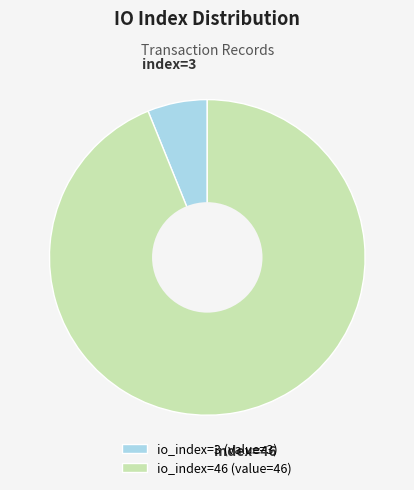

True or false: io_index=3 accounts for 6% of the total.

True